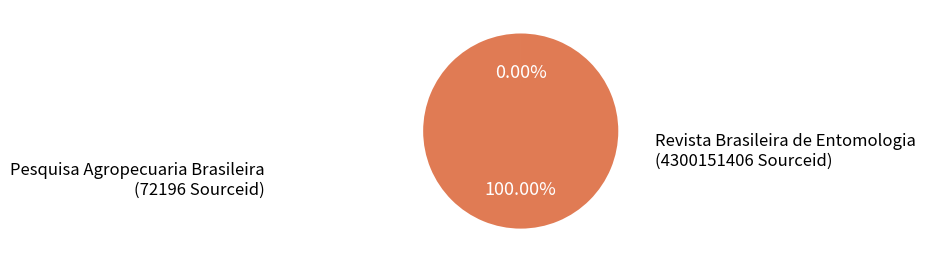

Is there a majority slice in this chart?

Yes